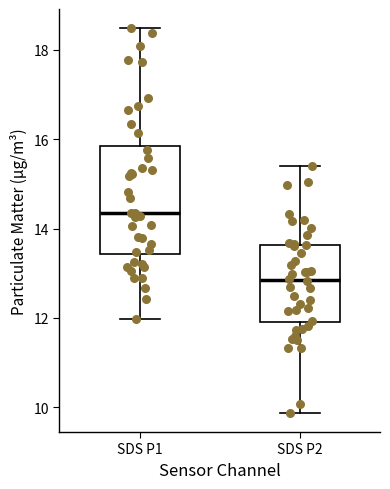

Reading left to right, read every box against the y-axis: the position of its median line, the range the box covers, and the ends of its whiskers. The values are not printed on the chart, so give them approximately, as read against the axis.

SDS P1: median 14.4, box 13.4 to 15.8, whiskers 12.0 to 18.4
SDS P2: median 12.8, box 12.0 to 13.6, whiskers 9.8 to 15.4